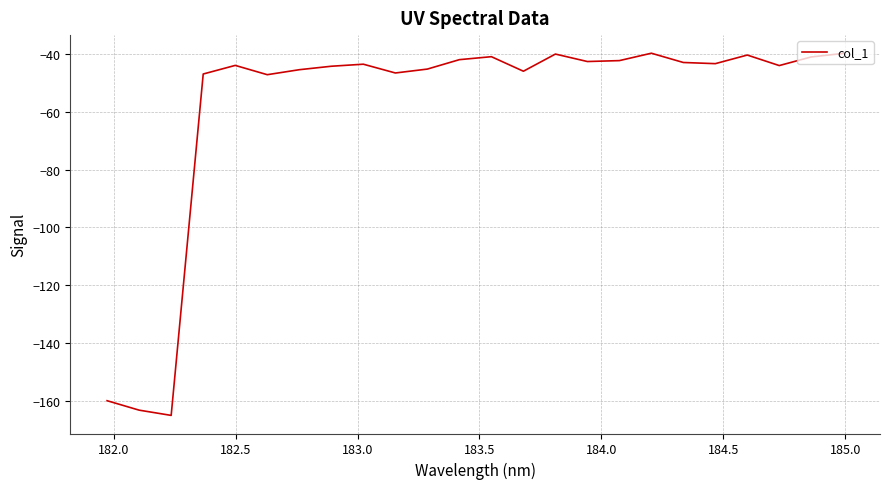

What is the greatest value displayed?

-39.7